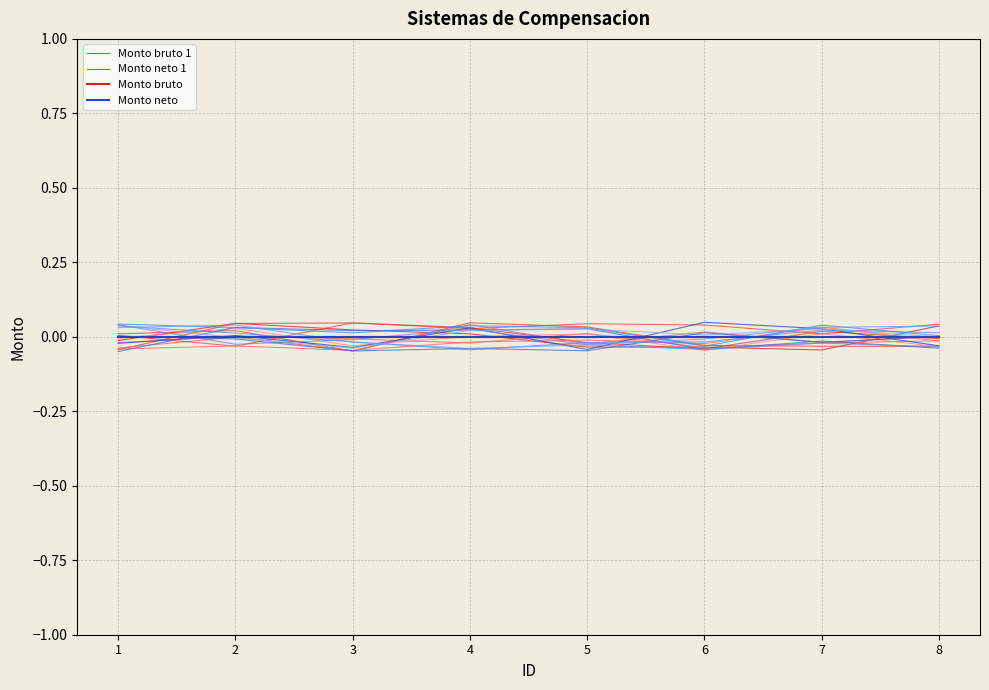

List the series in order of their peak value, highest first.

Monto neto 1, Monto bruto 1, Monto bruto, Monto neto